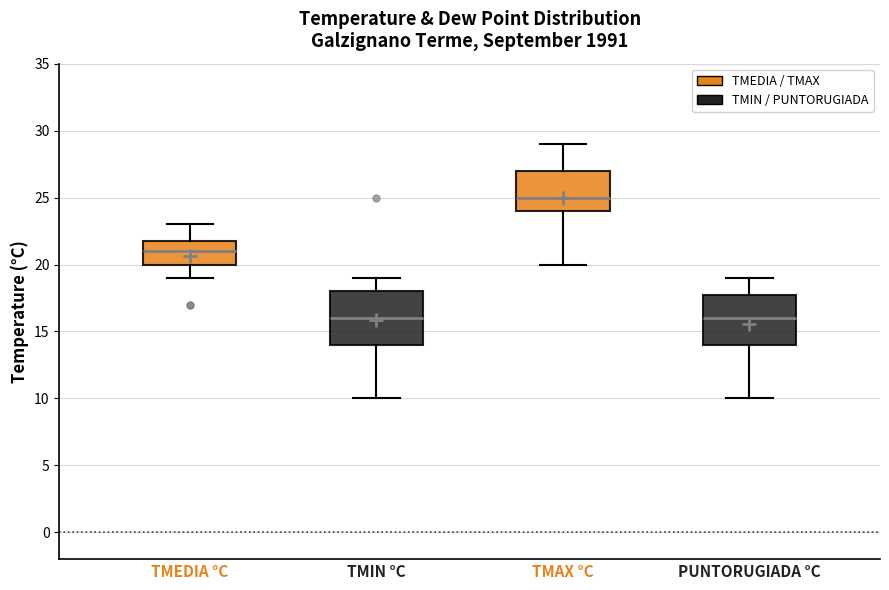

Reading left to right, read every box against the y-axis: the position of its median line, the range the box covers, and the ends of its whiskers. The values are not printed on the chart, so give them approximately, as read against the axis.

TMEDIA °C: median 21, box 20 to 22, whiskers 19 to 23
TMIN °C: median 16, box 14 to 18, whiskers 10 to 19
TMAX °C: median 25, box 24 to 27, whiskers 20 to 29
PUNTORUGIADA °C: median 16, box 14 to 18, whiskers 10 to 19